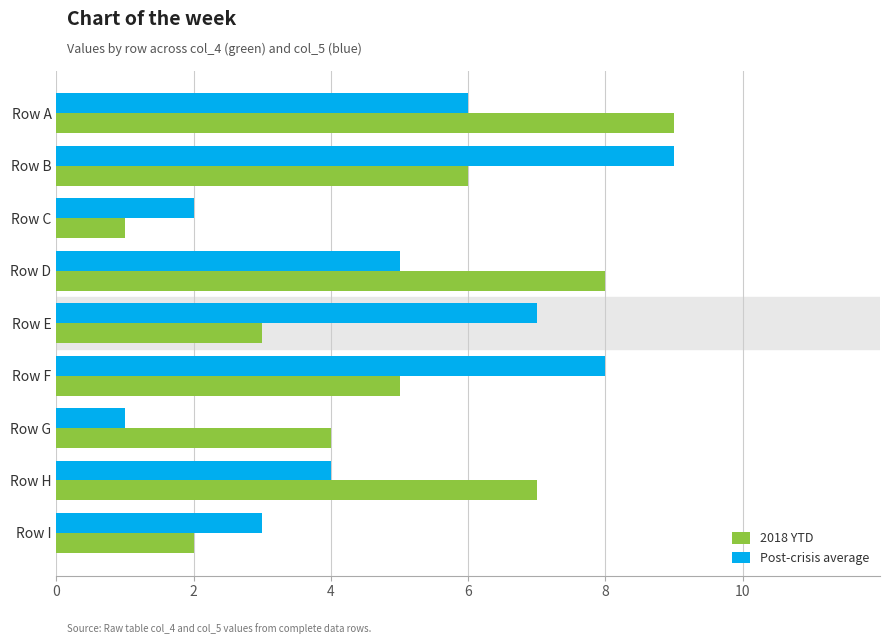

Is the value of Post-crisis average at Row I greater than the value of 2018 YTD at Row C?

Yes